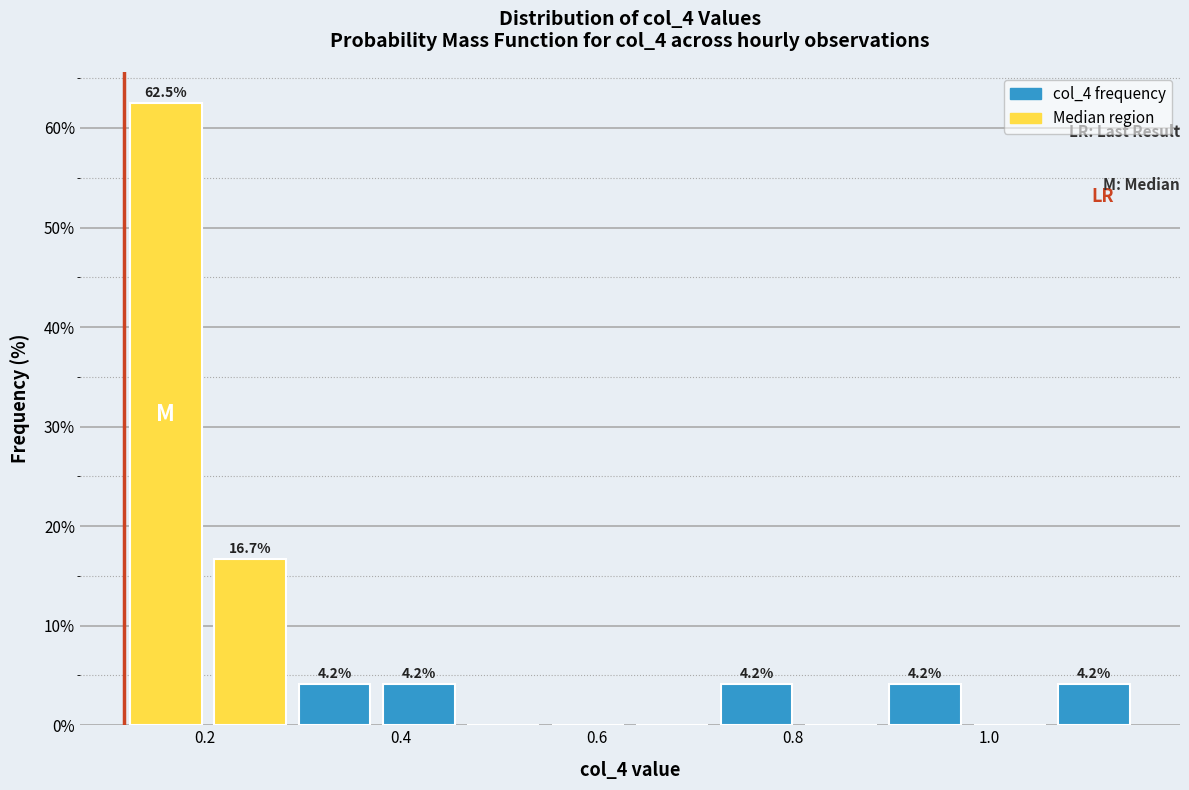

Which range on the x-axis has the tallest bar?

0.12 to 0.20